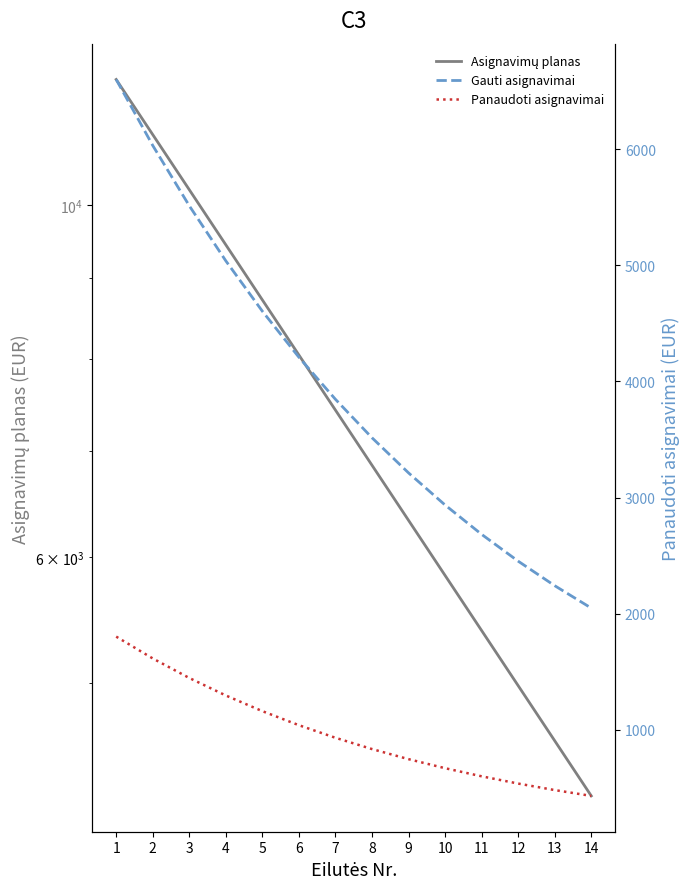

At how many categories does at least one series exceed 6456?

8